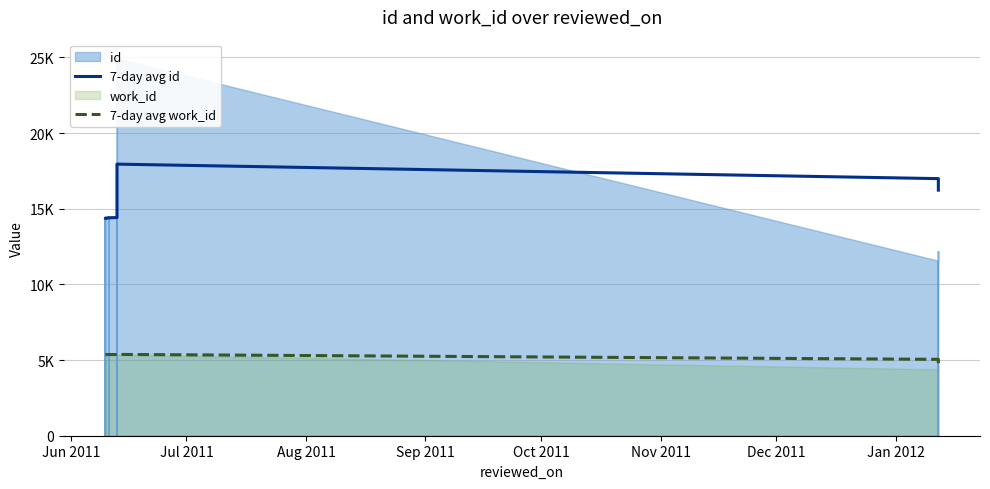

Reading left to right, list all the values displayed in this chart.

7-day avg id: 14382.0	14384.0	14388.0	14395.3	14404.0	14419.3	14443.7	17949.0	16991.0	16229.3
7-day avg work_id: 5366.0	5366.0	5366.0	5366.0	5366.0	5366.0	5374.0	5374.0	5047.7	4793.0